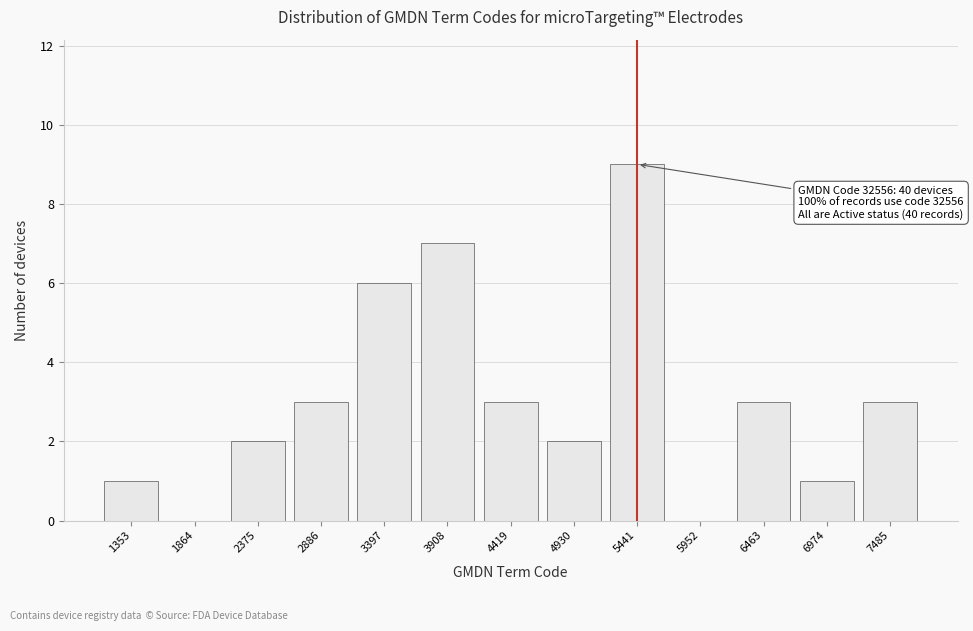

Reading left to right, transcribe all the data shown in this chart.

1353=1	1864=0	2375=2	2886=3	3397=6	3908=7	4419=3	4930=2	5441=9	5952=0	6463=3	6974=1	7485=3